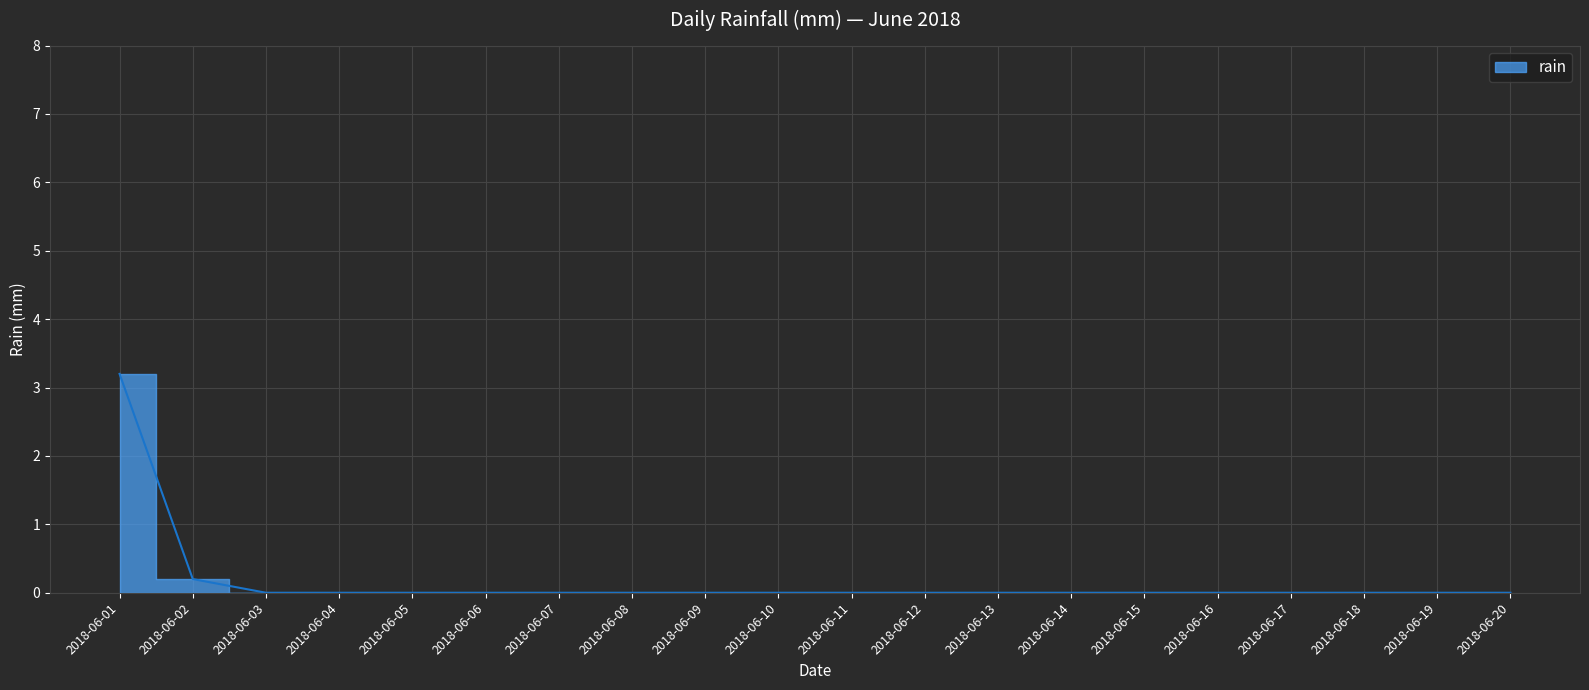

List the labels in order of value, smallest first.

2018-06-03, 2018-06-04, 2018-06-05, 2018-06-06, 2018-06-07, 2018-06-08, 2018-06-09, 2018-06-10, 2018-06-11, 2018-06-12, 2018-06-13, 2018-06-14, 2018-06-15, 2018-06-16, 2018-06-17, 2018-06-18, 2018-06-19, 2018-06-20, 2018-06-02, 2018-06-01